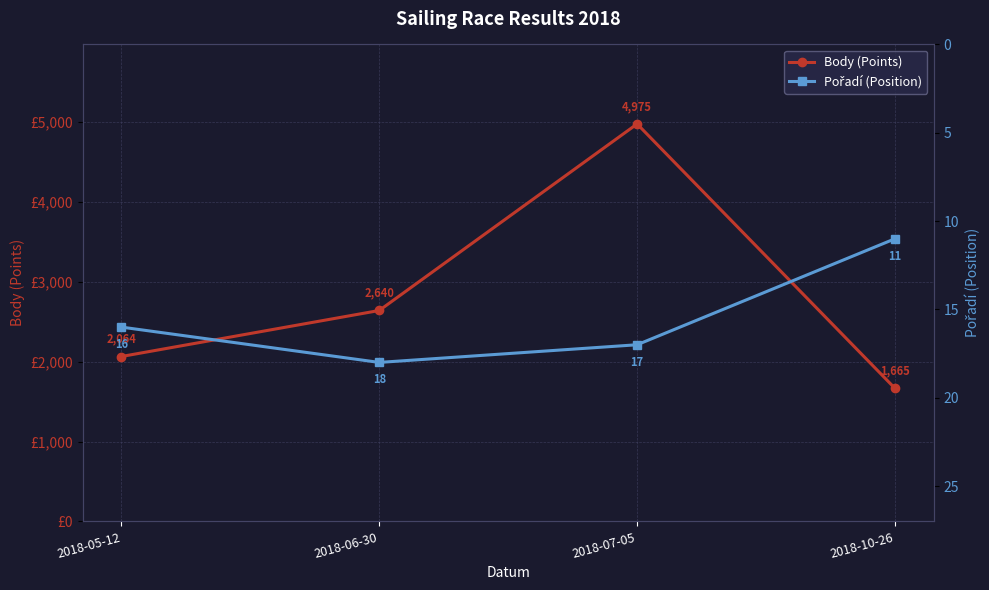

What is the label of the 2nd point from the right?

2018-07-05